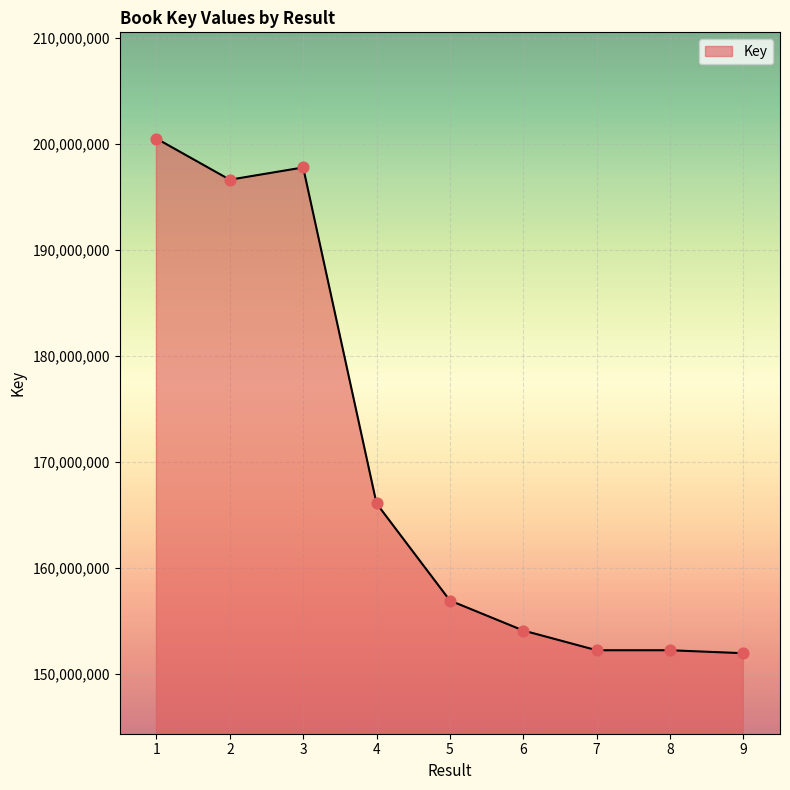

What is the ratio of the value at 5 to the value at 6?

1.0